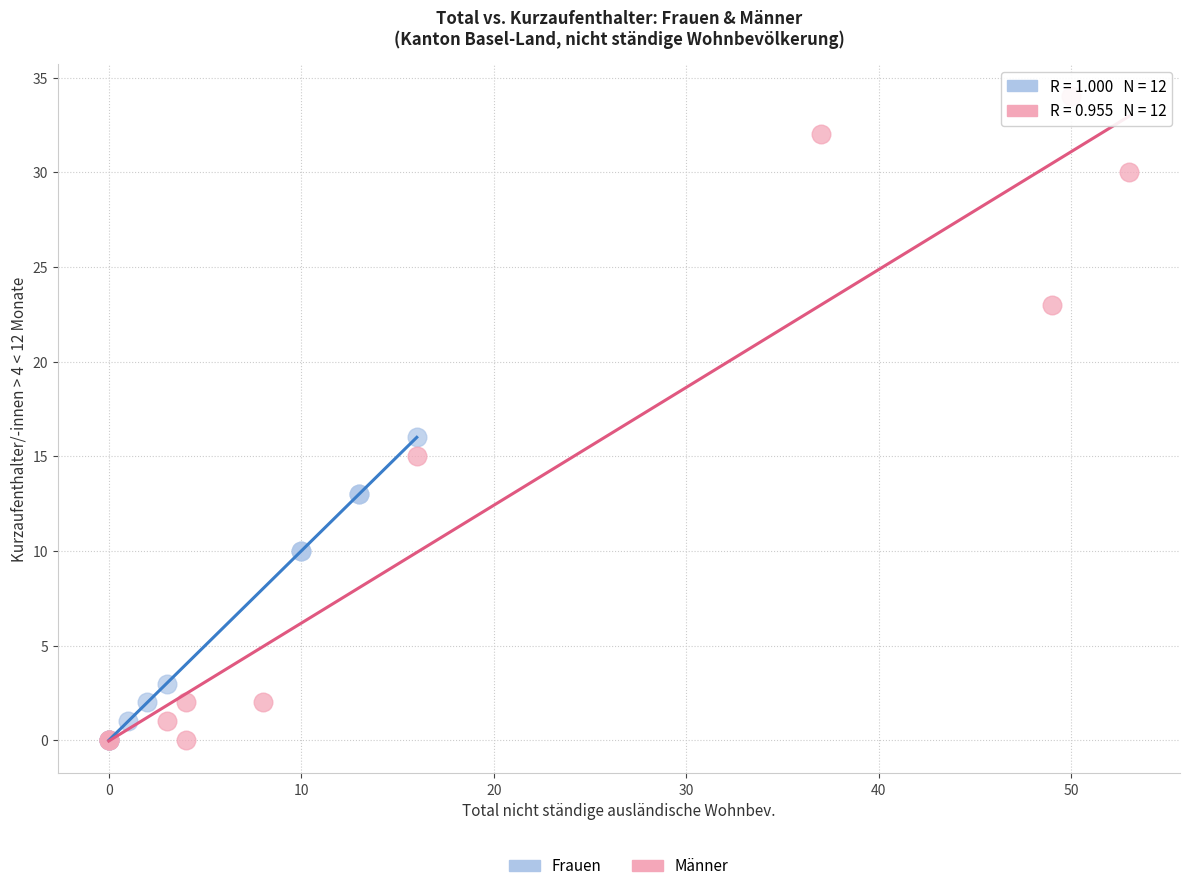

Which series contains the highest Y value?

Männer